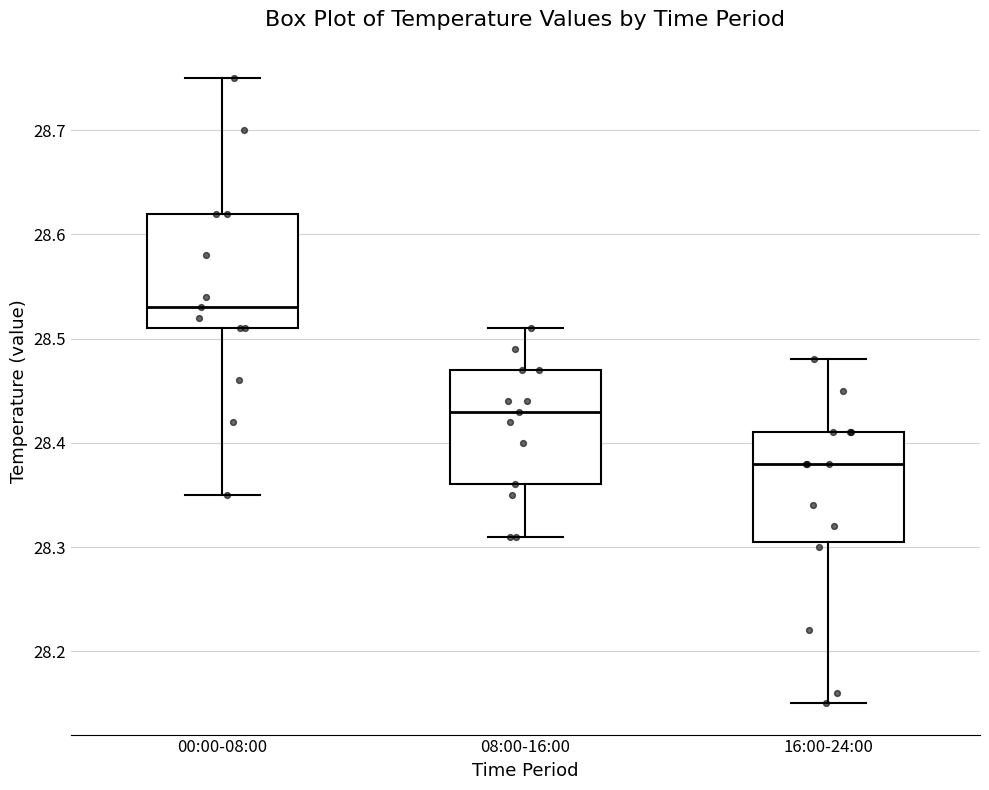

Where does the median line of the box for 08:00-16:00 sit on the y-axis? The values are not printed on the chart, so give them approximately, as read against the axis.

28.43